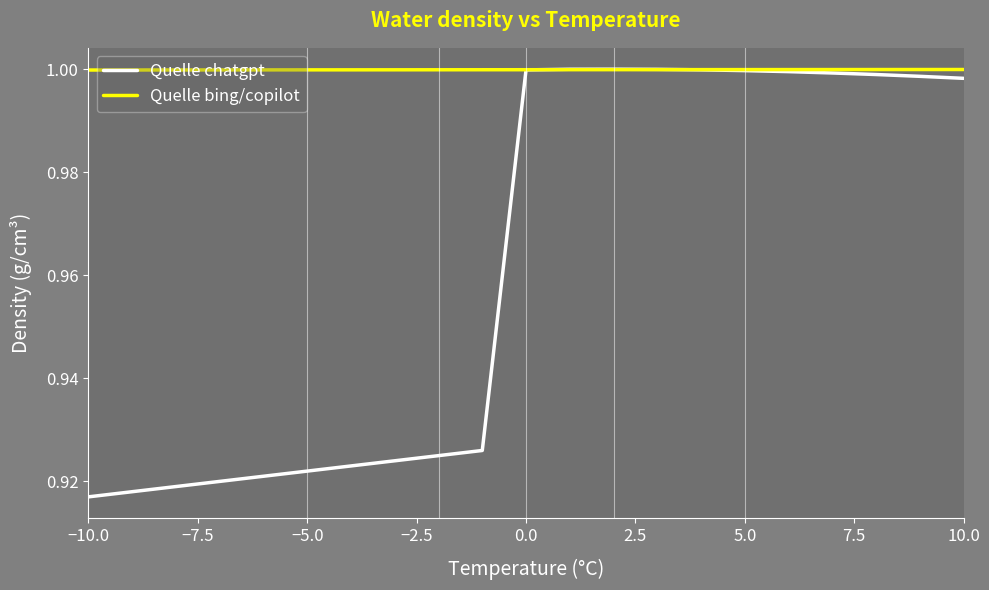

Does the chart have visible grid lines?

No